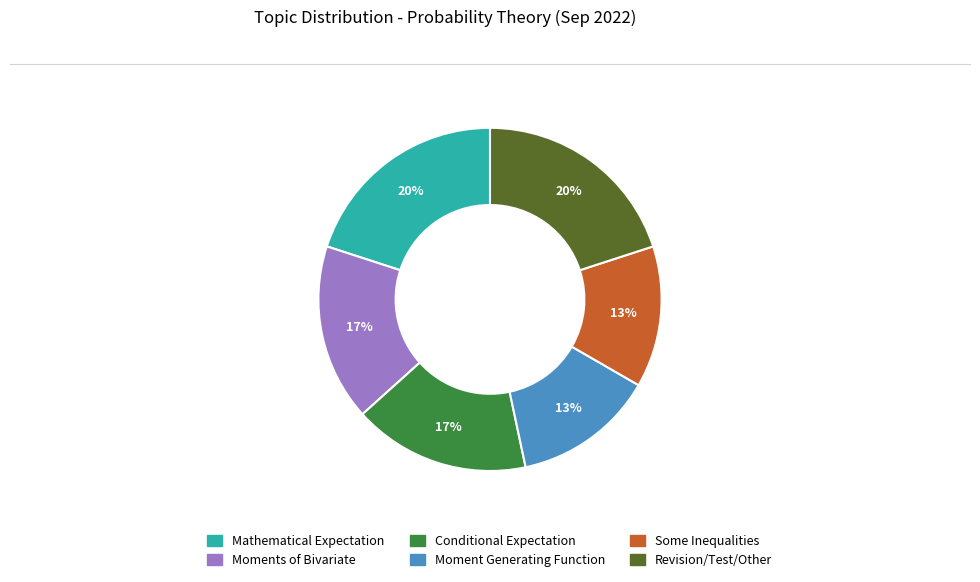

The Some Inequalities slice represents 1% of the pie. True or false?

False